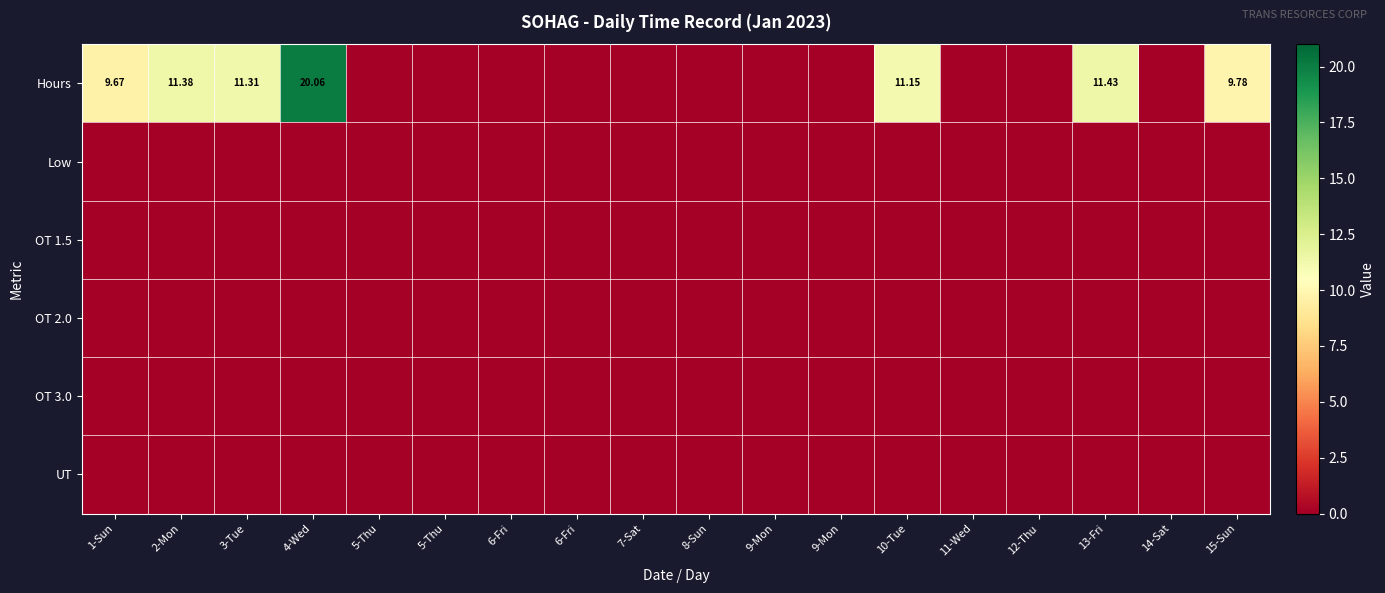

Rank the categories by Hours value from highest to lowest.

4-Wed, 13-Fri, 2-Mon, 3-Tue, 10-Tue, 15-Sun, 1-Sun, 5-Thu, 5-Thu, 6-Fri, 6-Fri, 7-Sat, 8-Sun, 9-Mon, 9-Mon, 11-Wed, 12-Thu, 14-Sat